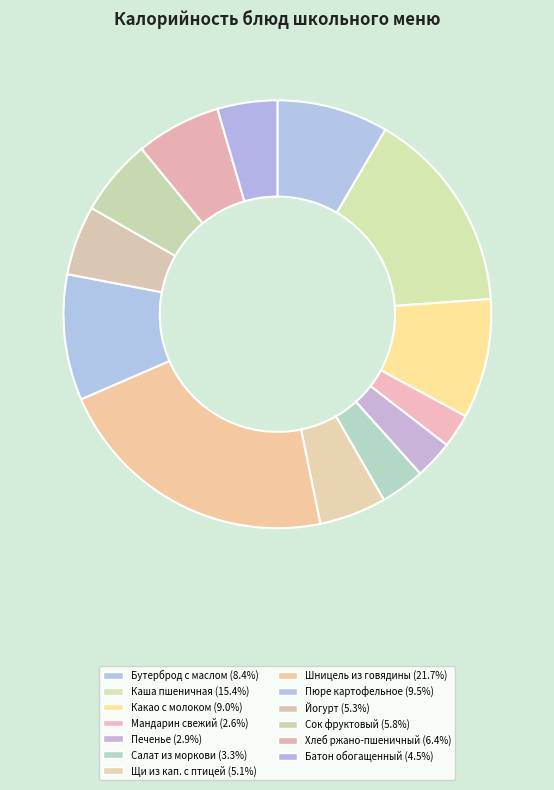

How many segments does this pie chart have?

13